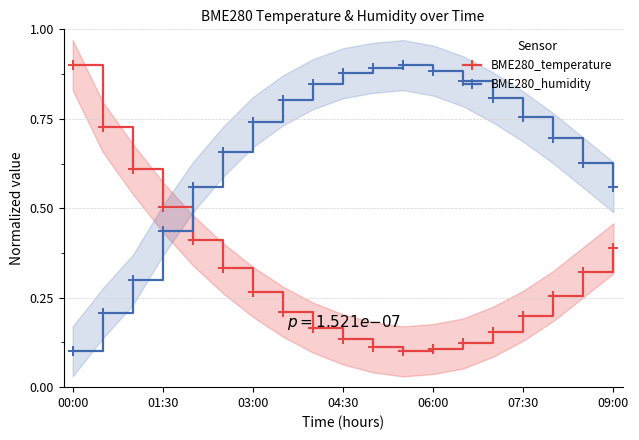

Is it true that BME280_temperature equals 0.1 at 06:00?

True